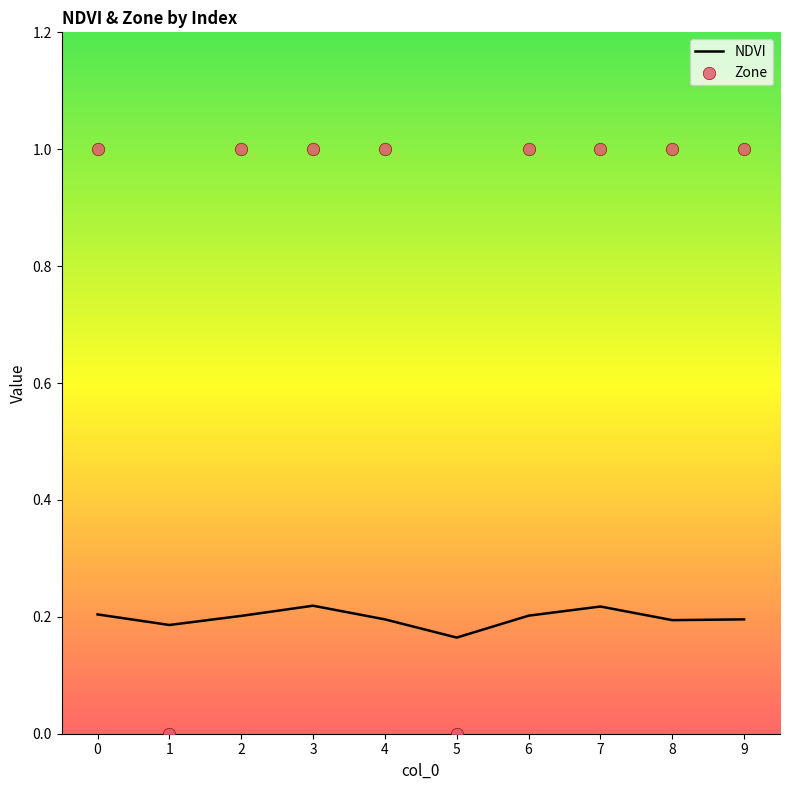

Which series reaches the maximum Y coordinate?

Zone